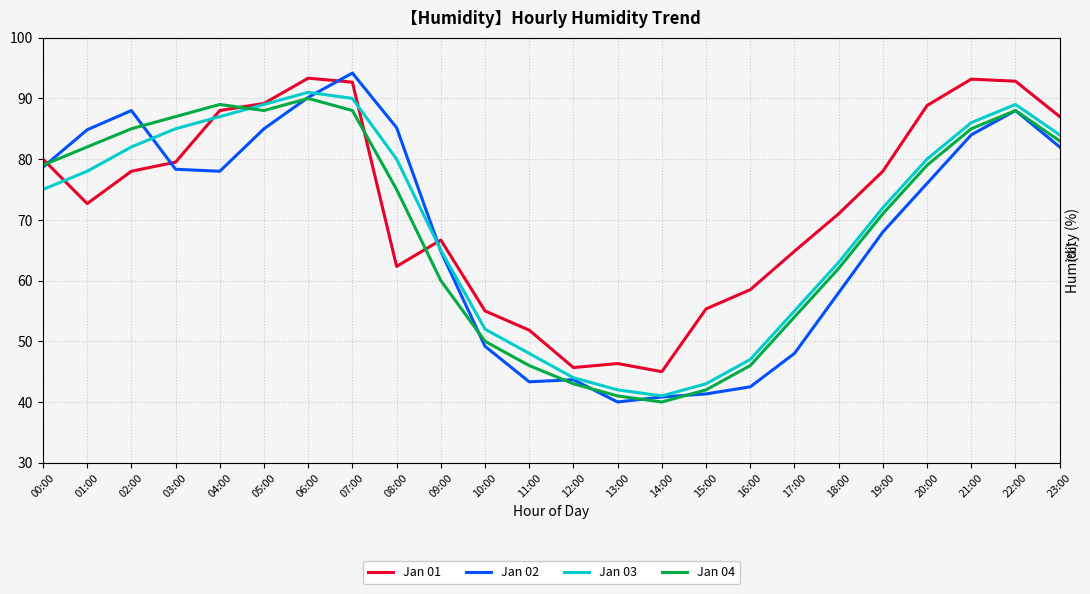

What is the smallest value displayed?

40.0